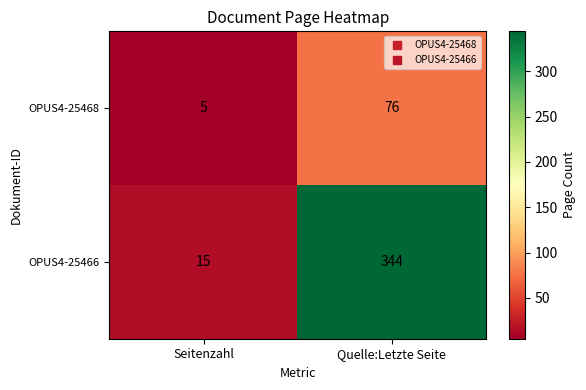

True or false: OPUS4-25466 has a value of 15 at Seitenzahl.

True